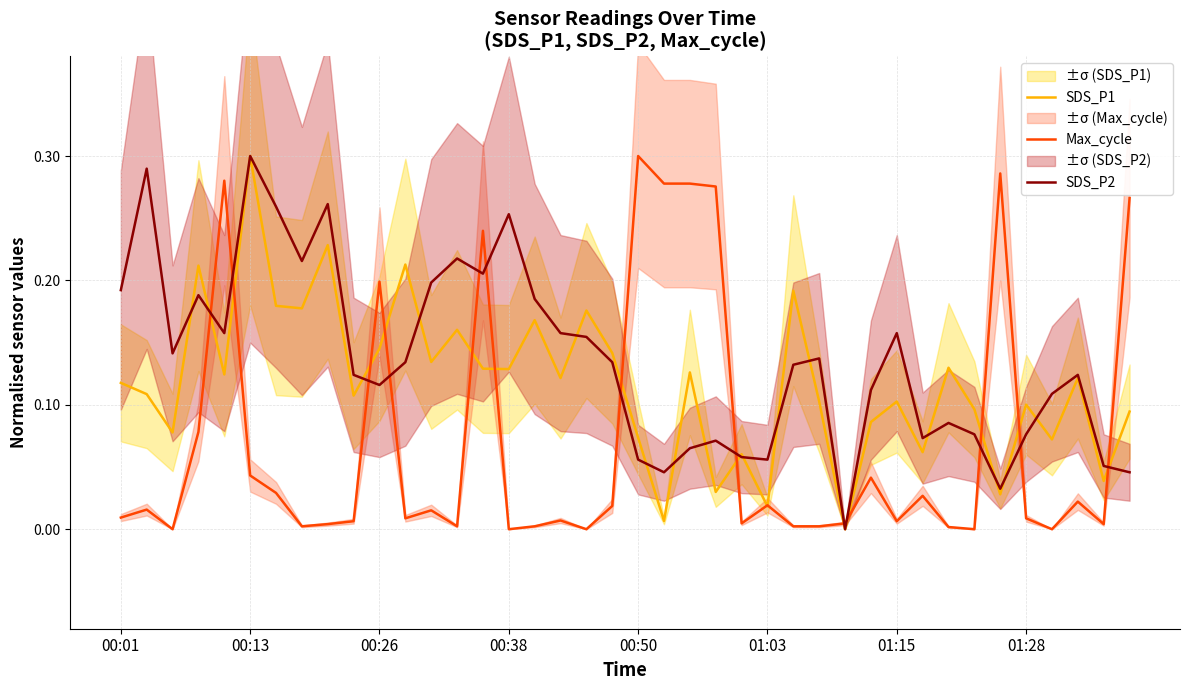

True or false: Max_cycle and SDS_P2 cross at least once.

True